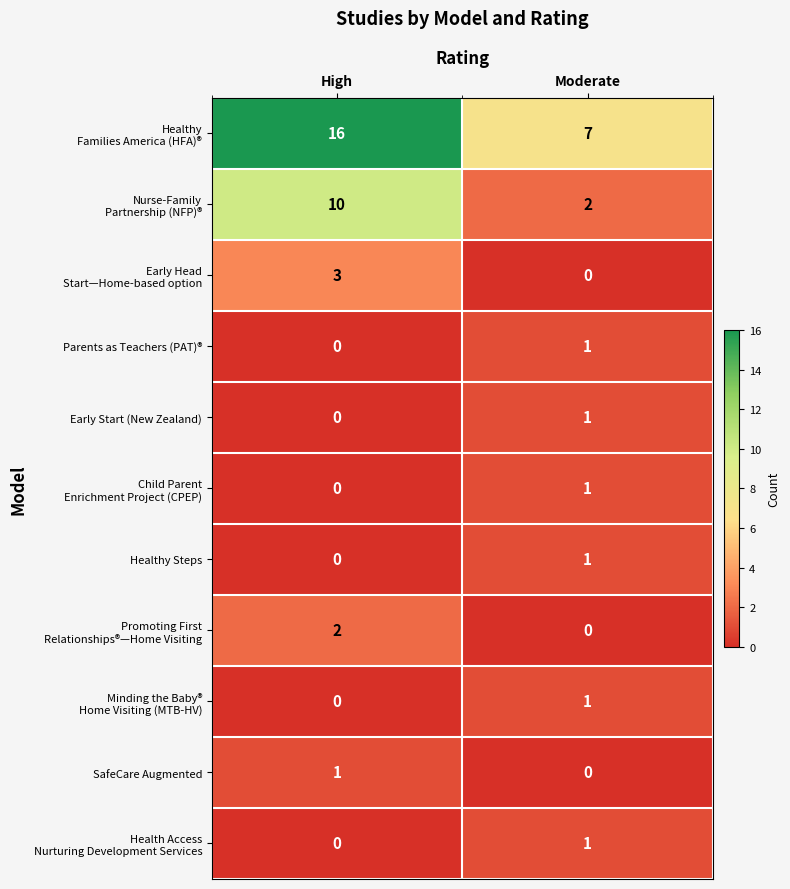

At which category does the chart reach its peak across all series?

High